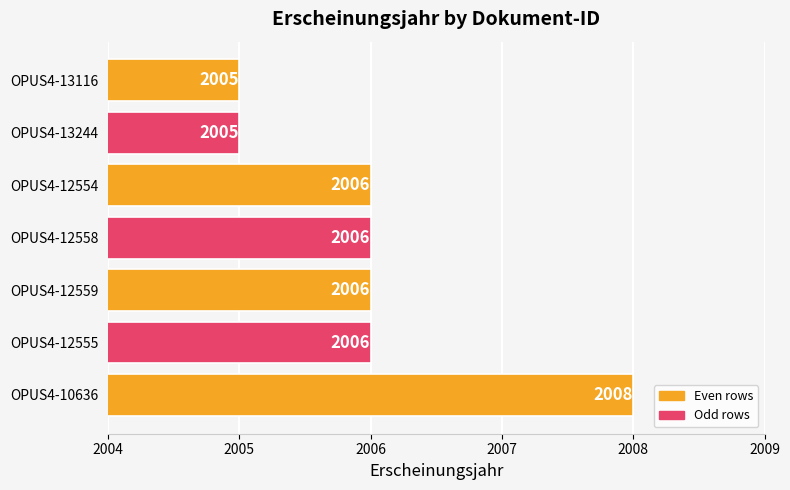

What is the minimum value shown in the chart?

2005